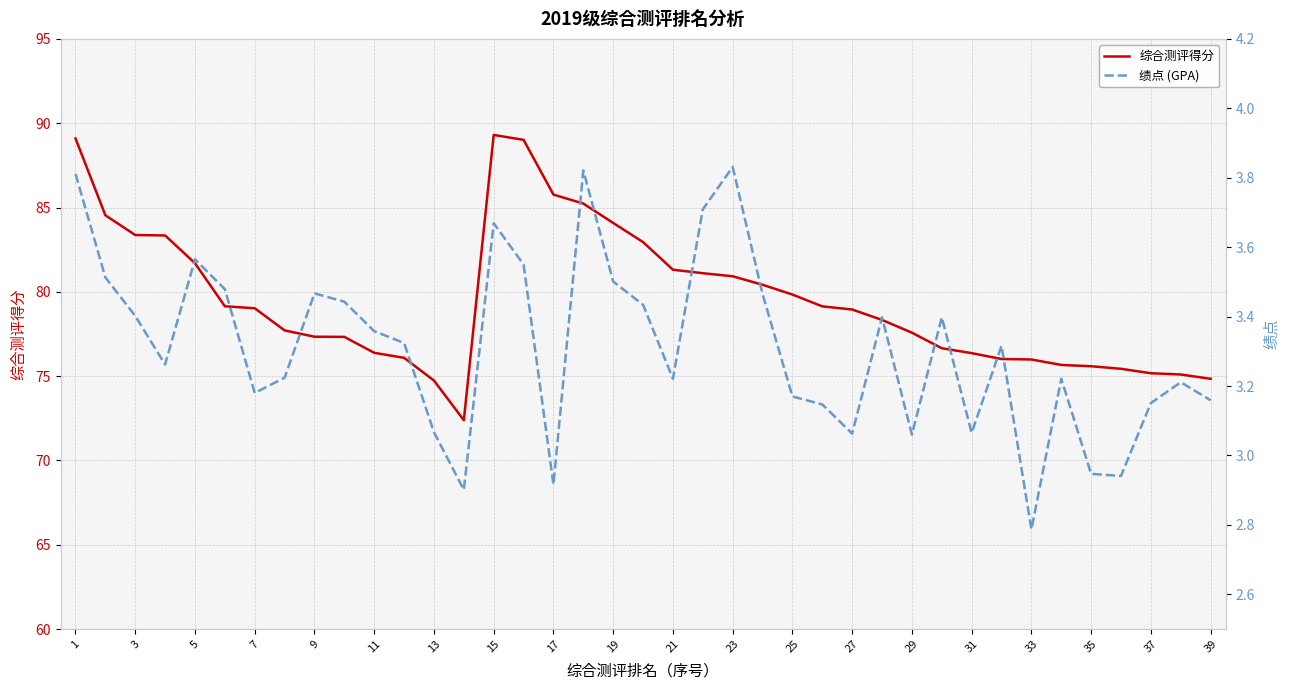

How many categories are shown in the chart?

39